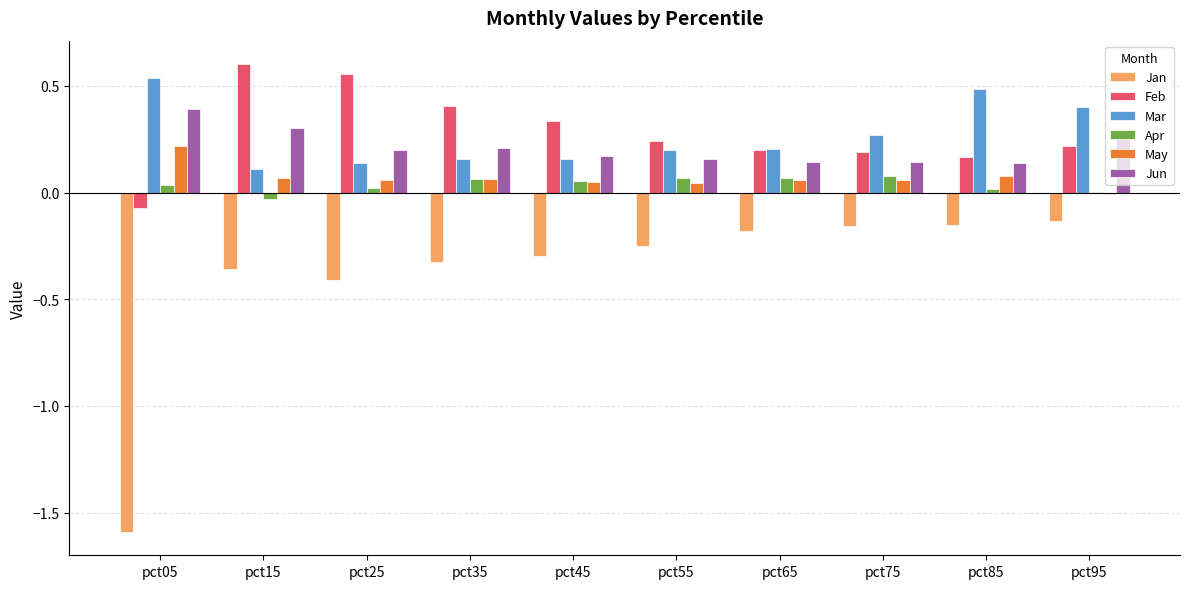

The value of Jun at pct25 is 0.0. True or false?

False